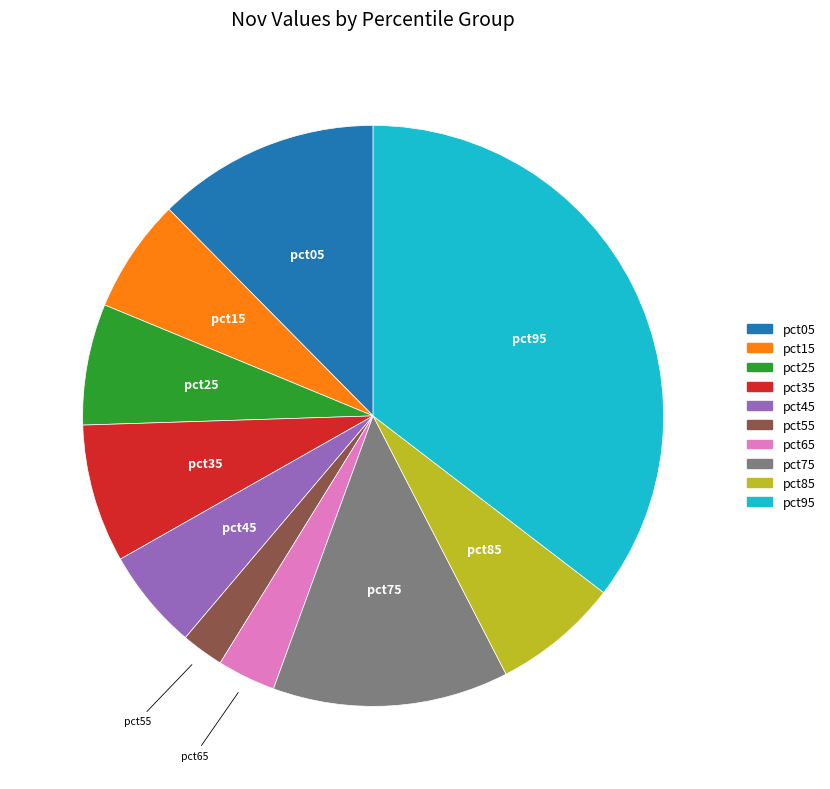

Between pct85 and pct05, which is larger?

pct05